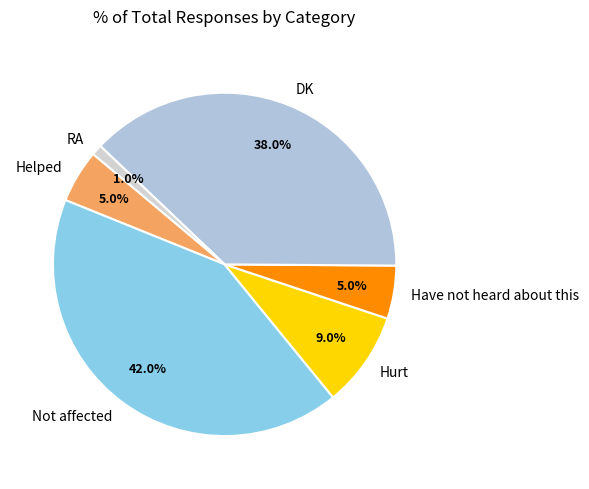

Is there a majority slice in this chart?

No